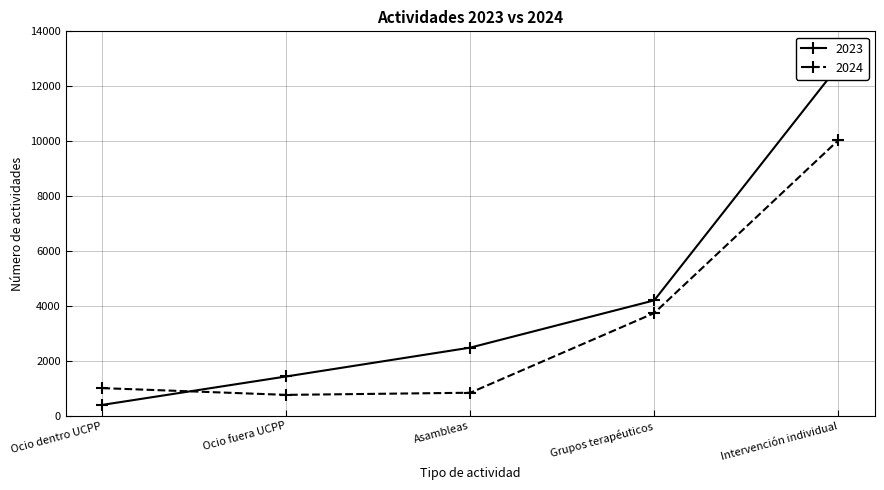

How many values in the 2024 series are below 1010?

2